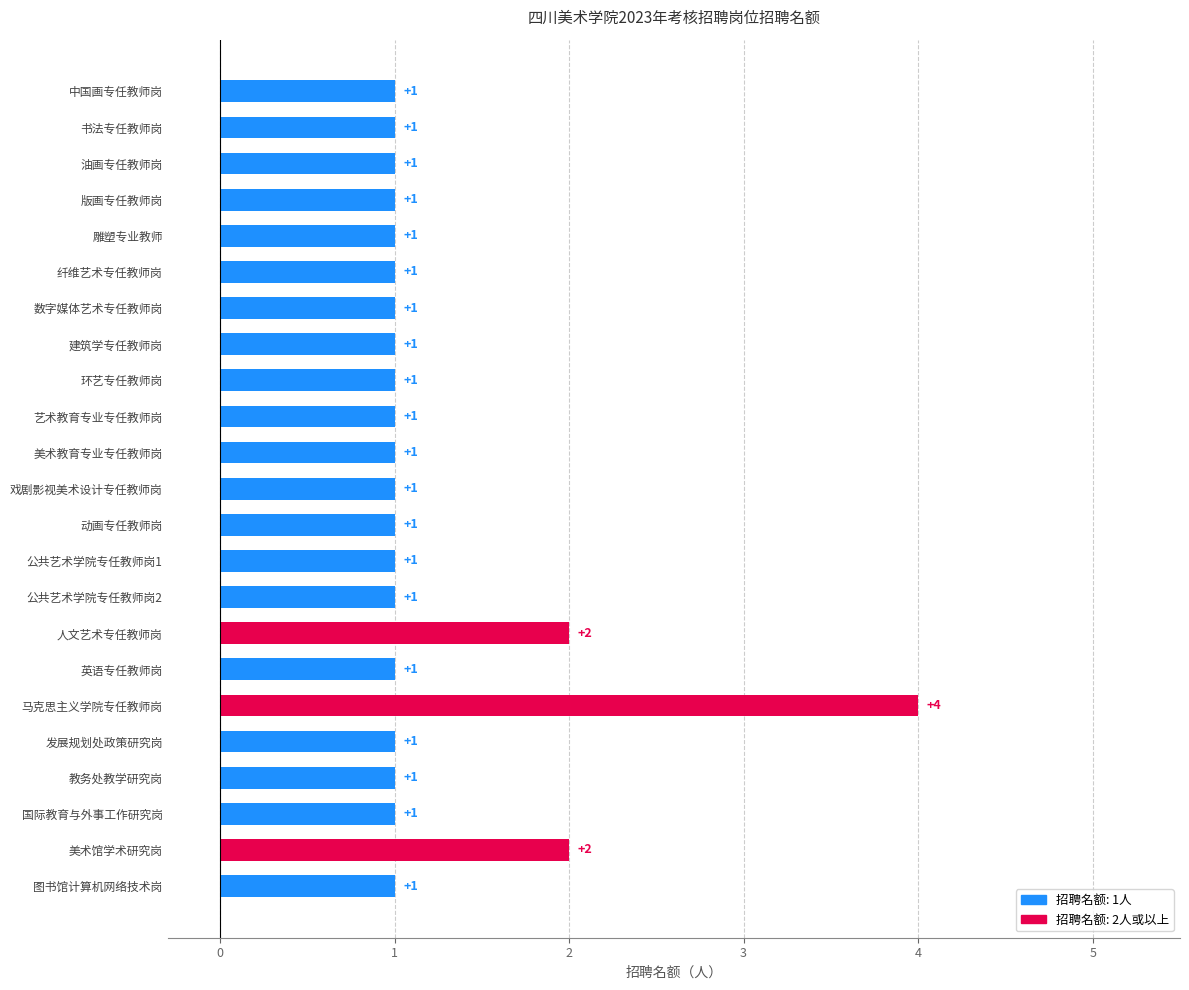

What is the sum of all values?

28